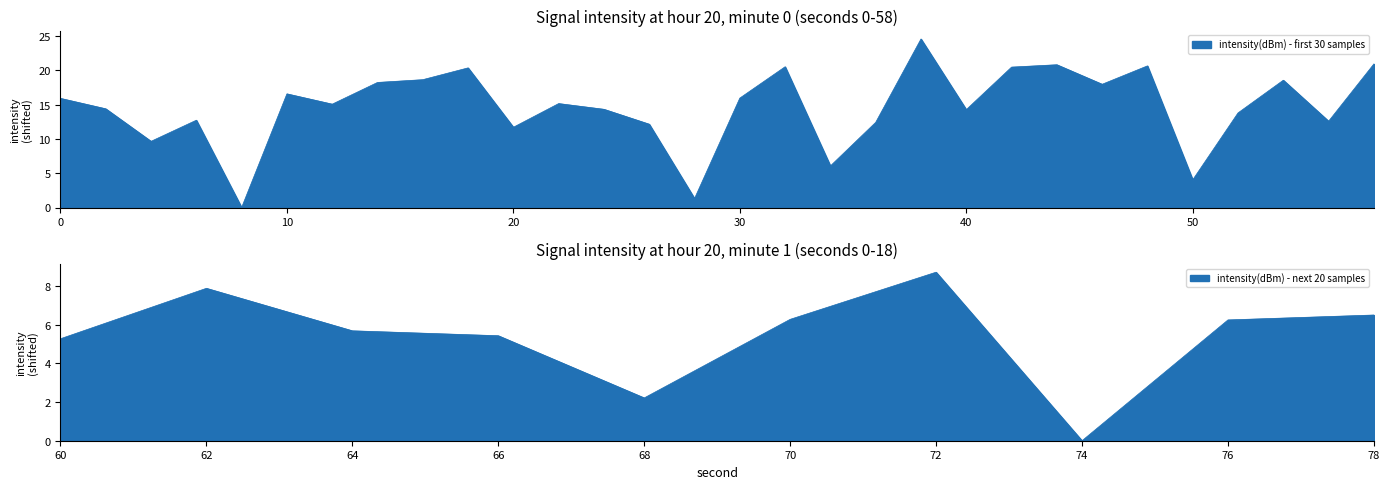

What is the value of the 16th point from the left?

15.9